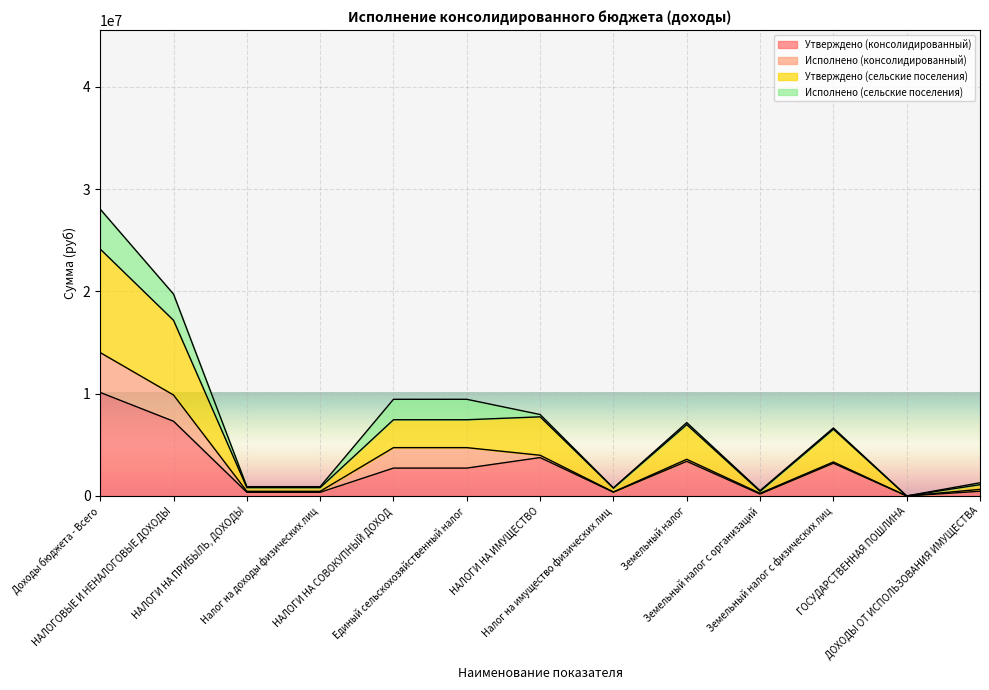

The value of Утверждено (консолидированный) at НАЛОГИ НА СОВОКУПНЫЙ ДОХОД is 557765.0. True or false?

False